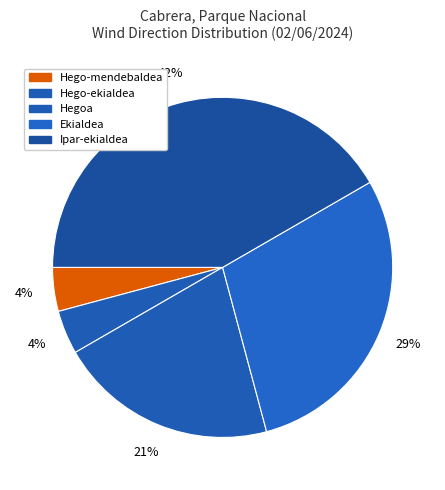

What percentage is the Hego-ekialdea slice, to the nearest percent?

4%